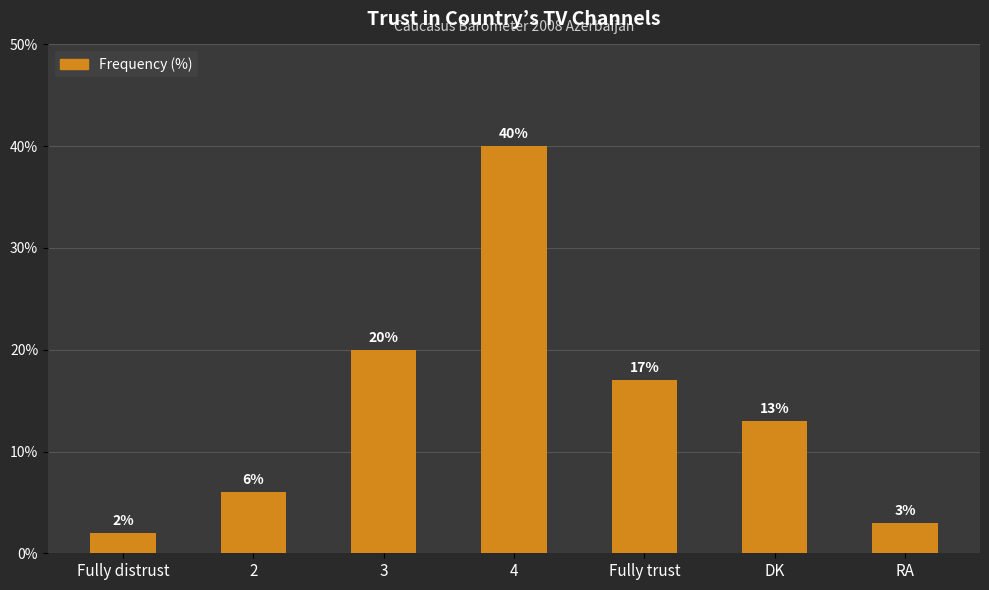

What is the label of the 6th bar from the right?

2